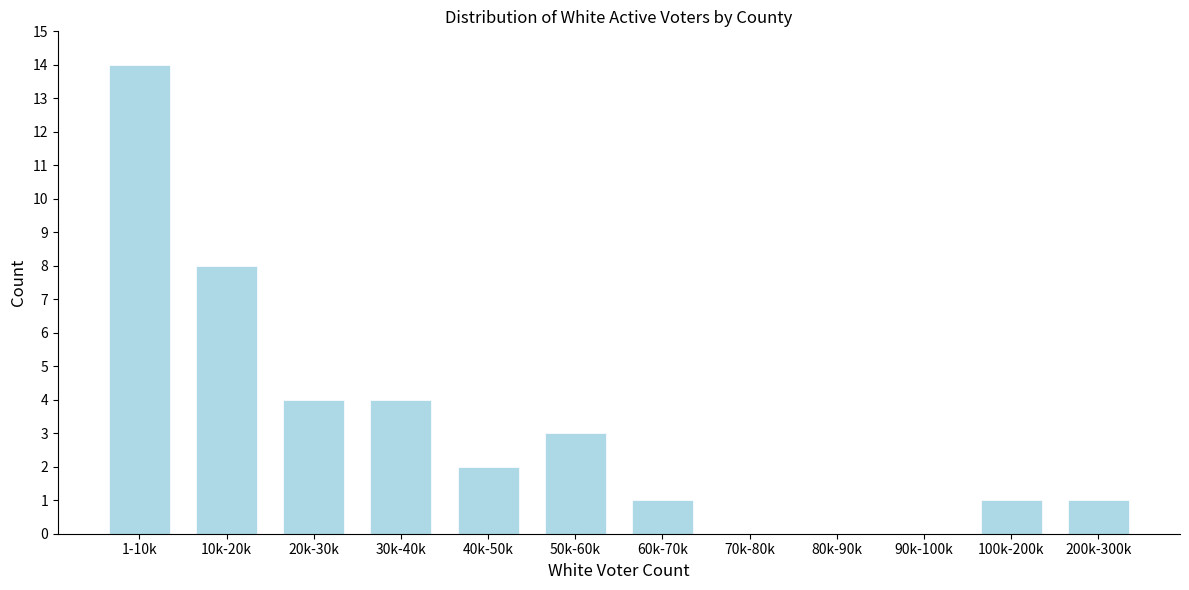

Reading right to left, extract all data points from this chart.

200k-300k=1	100k-200k=1	90k-100k=0	80k-90k=0	70k-80k=0	60k-70k=1	50k-60k=3	40k-50k=2	30k-40k=4	20k-30k=4	10k-20k=8	1-10k=14